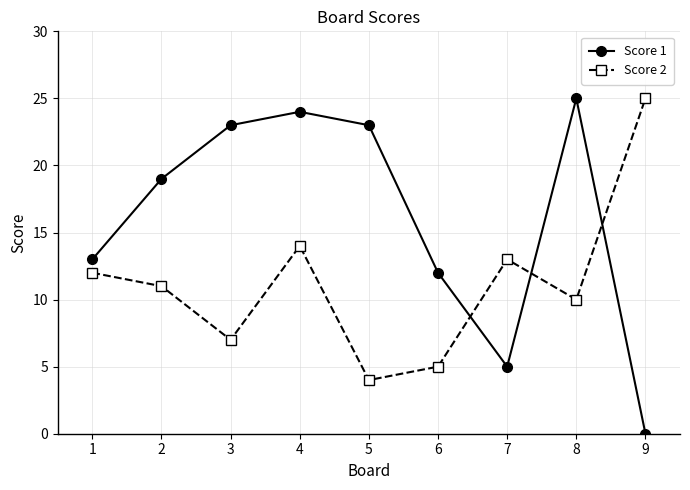

What is the spread (max minus min) of values at 9?

25